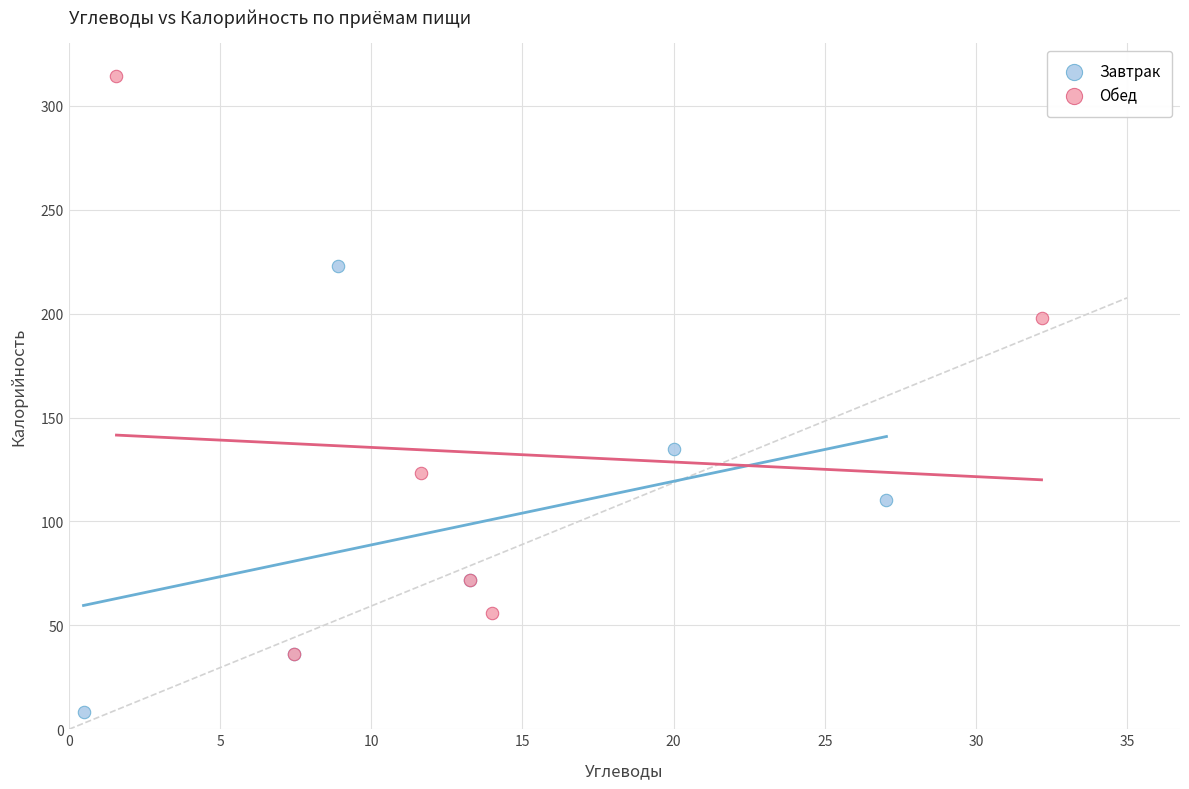

Which series reaches the minimum Y coordinate?

Завтрак